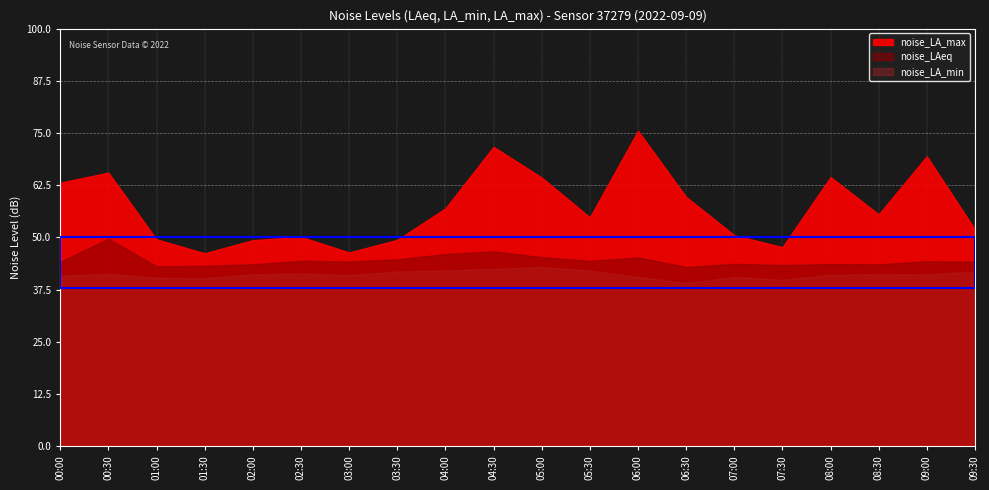

True or false: noise_LA_min and noise_LA_max intersect in this chart.

False